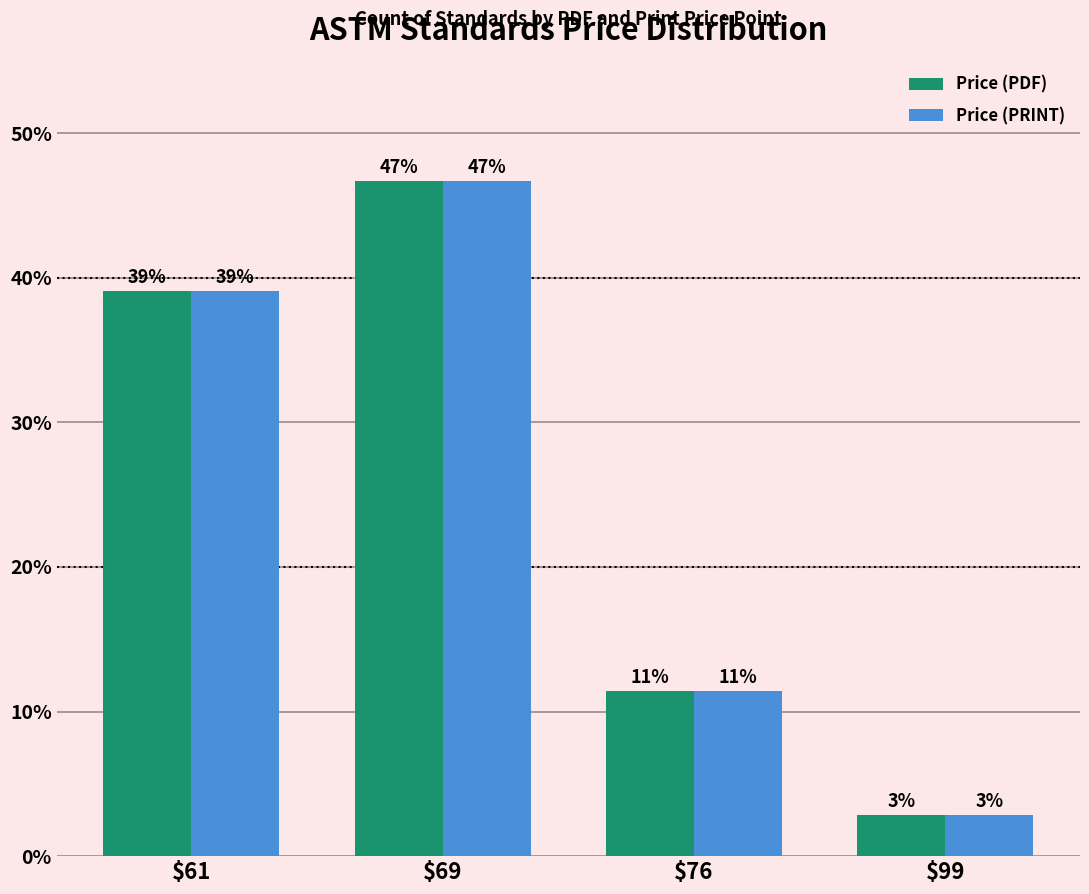

What value does the Price (PRINT) series have at $76?

11.4